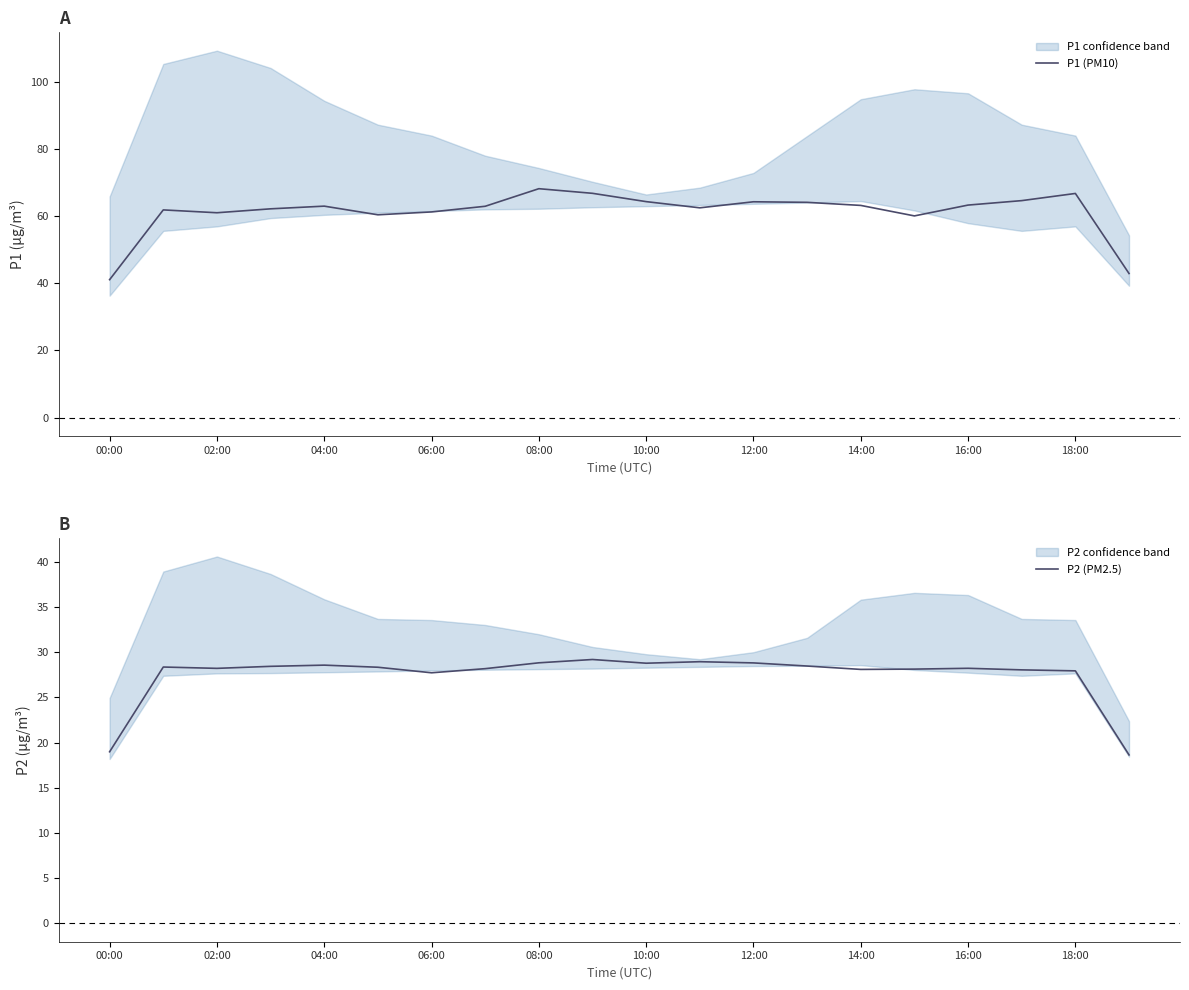

Is it true that P1 (PM10) equals 81.9 at 04:00?

False